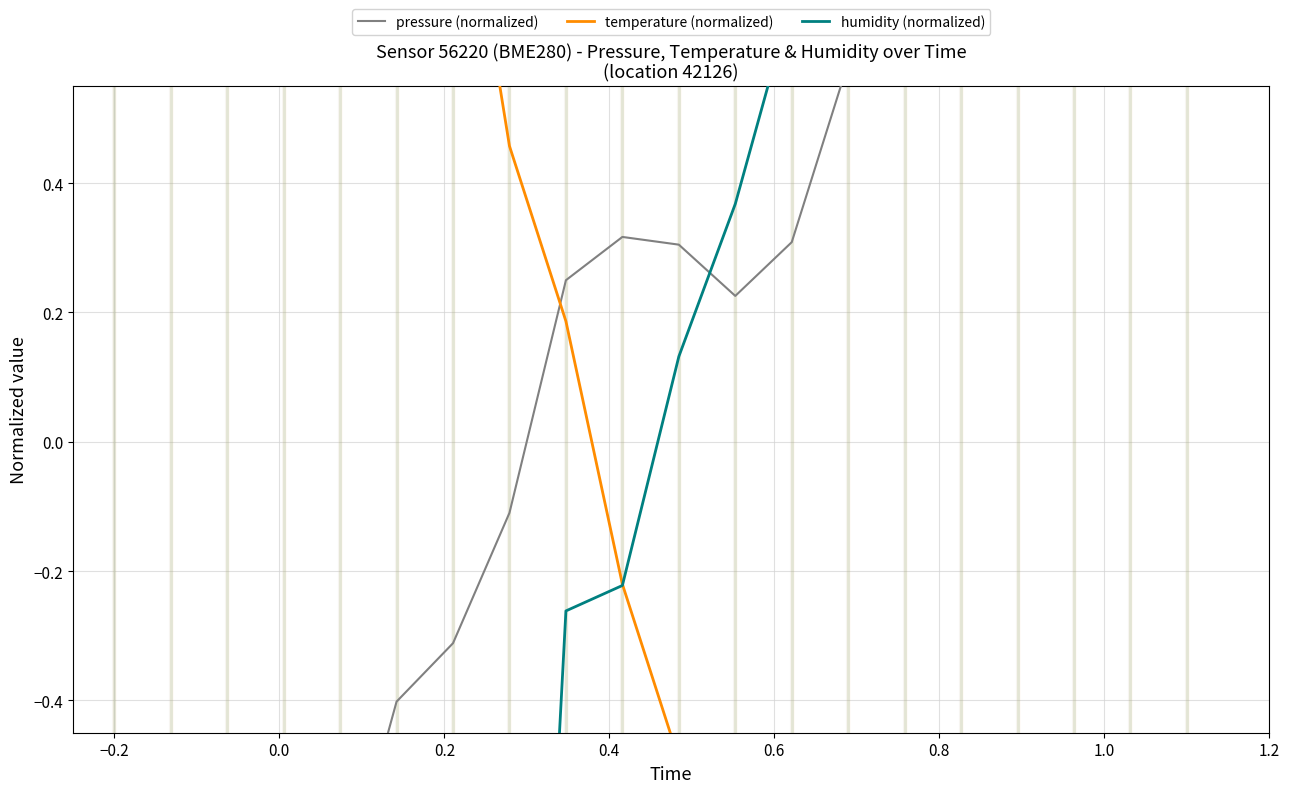

What are all the series names shown in the legend?

pressure (normalized), temperature (normalized), humidity (normalized)